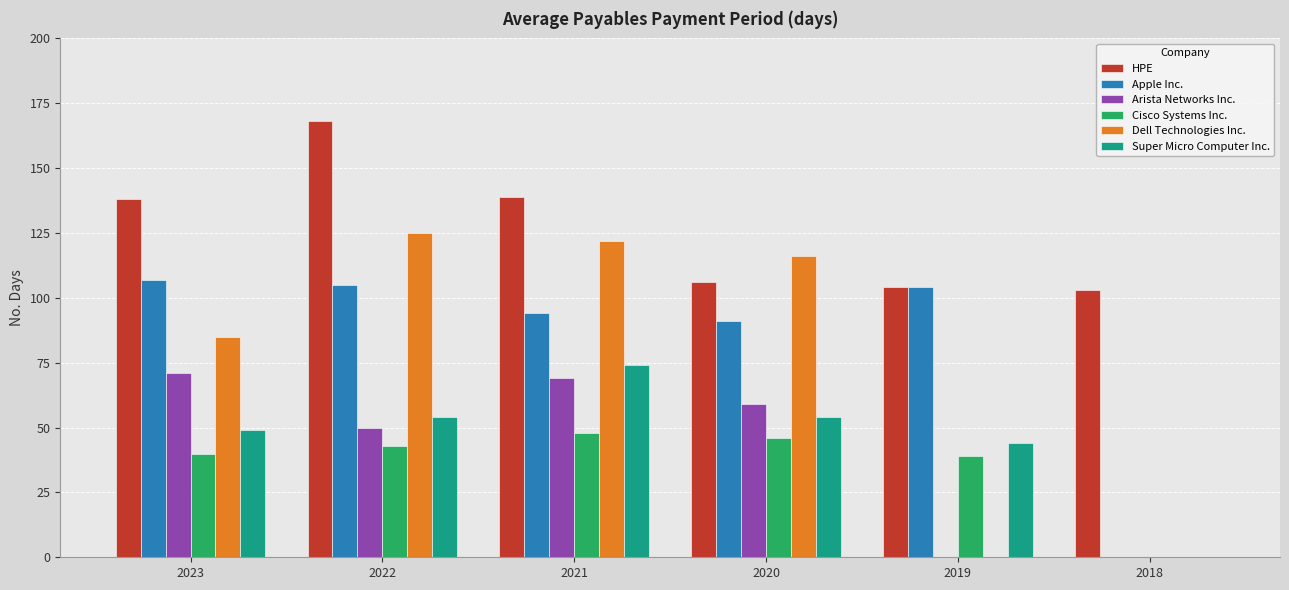

What is the spread (max minus min) of values at 2022?

125